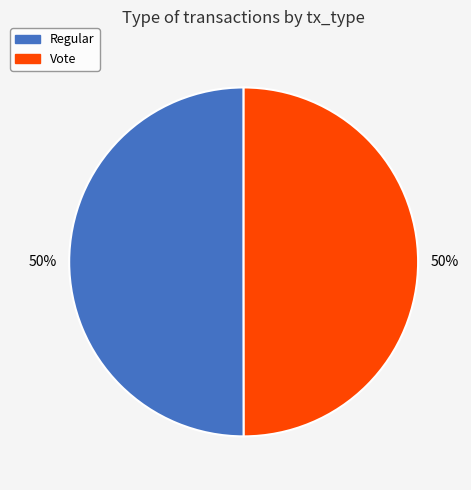

What percentage is the Vote slice, to the nearest percent?

50%